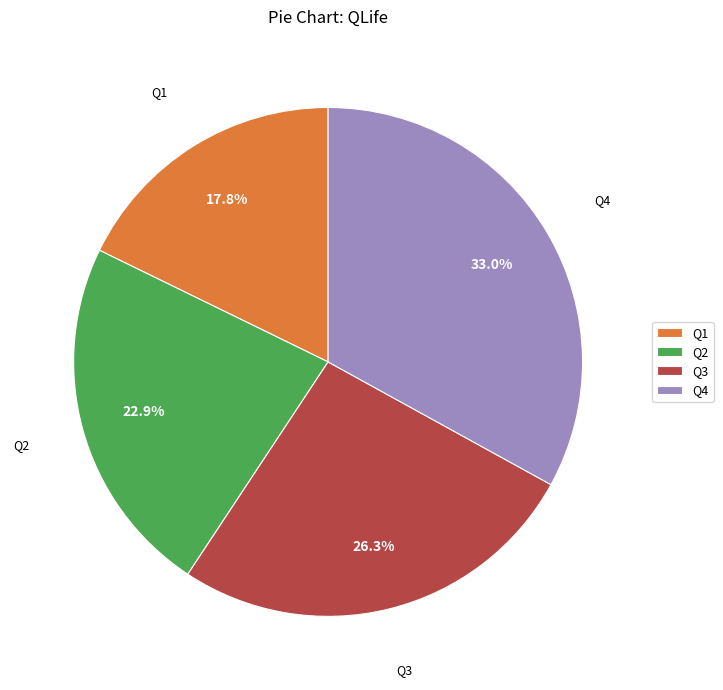

What percentage is the Q3 slice, to the nearest percent?

26%